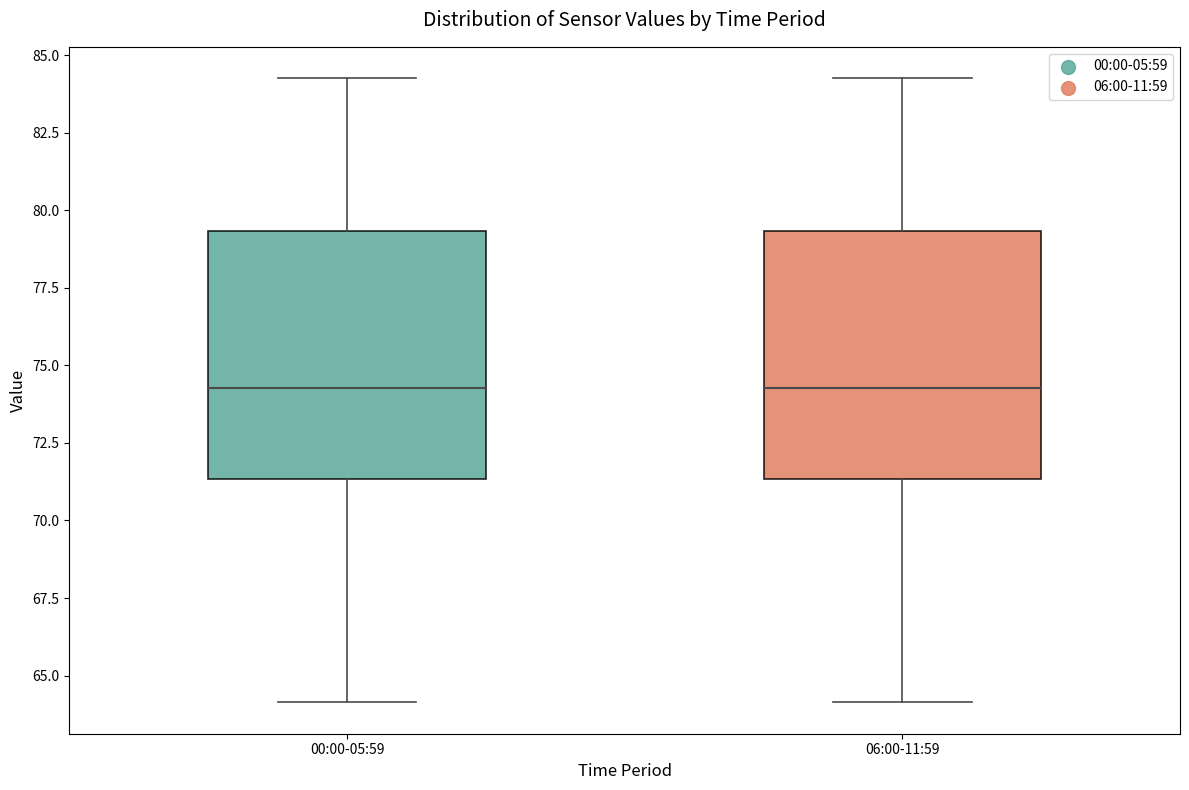

Reading left to right, transcribe this box plot: for each box, give where its median line is, the range the box spans, and where its two whiskers end, as read against the y-axis. The values are not printed on the chart, so give them approximately, as read against the axis.

00:00-05:59: median 74.5, box 71.5 to 79.5, whiskers 64.0 to 84.5
06:00-11:59: median 74.5, box 71.5 to 79.5, whiskers 64.0 to 84.5